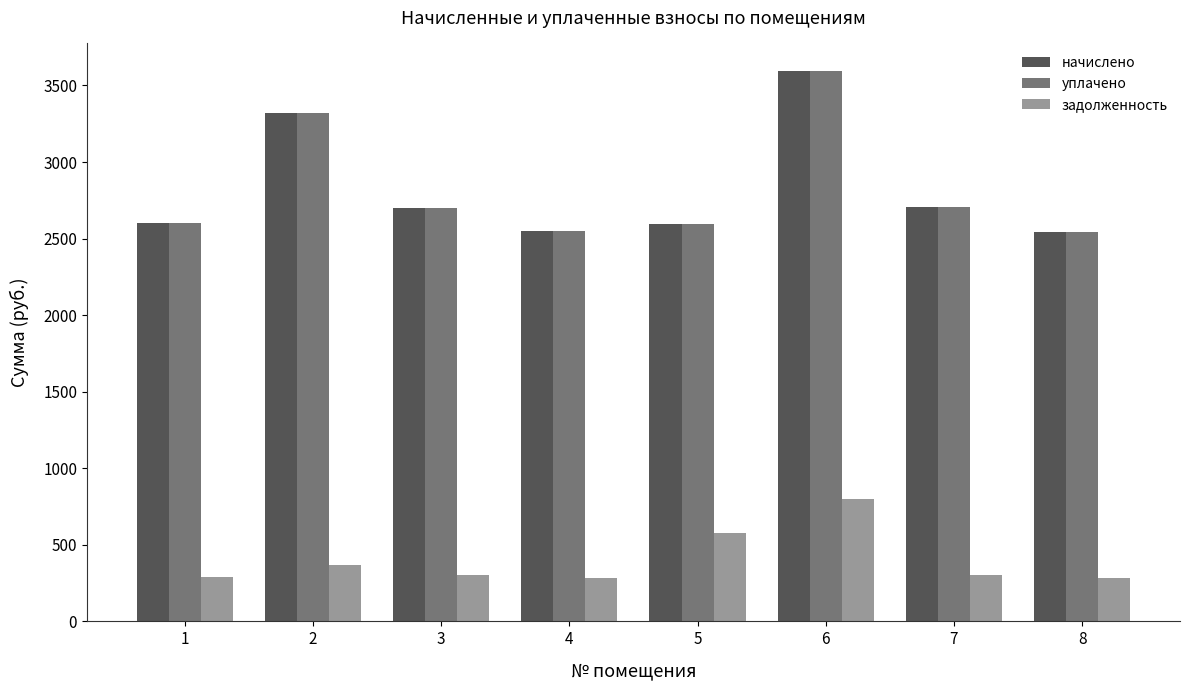

How many groups of bars are there?

8